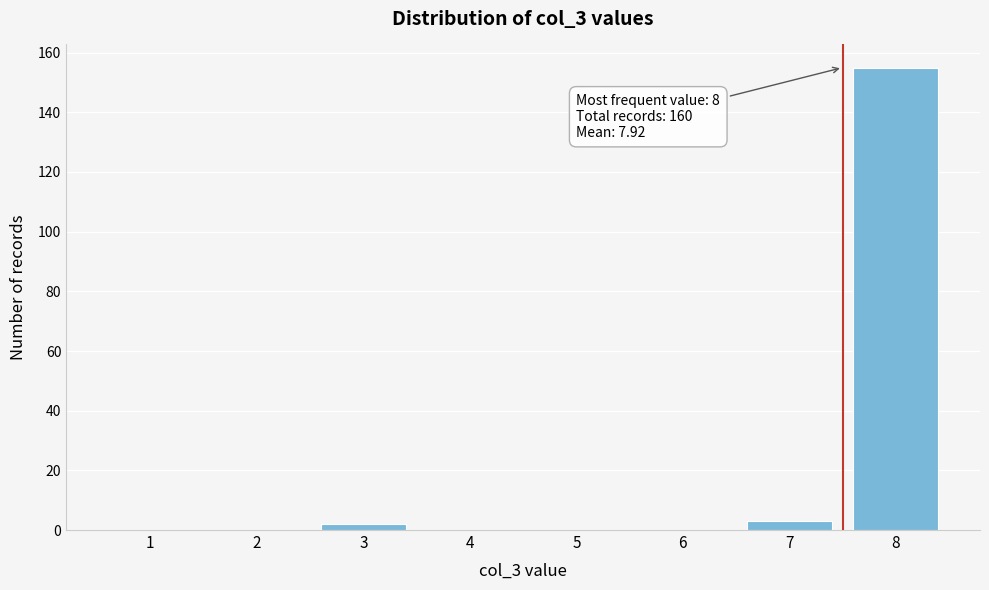

Reading left to right, extract all data points from this chart.

1=0	2=0	3=2	4=0	5=0	6=0	7=3	8=155